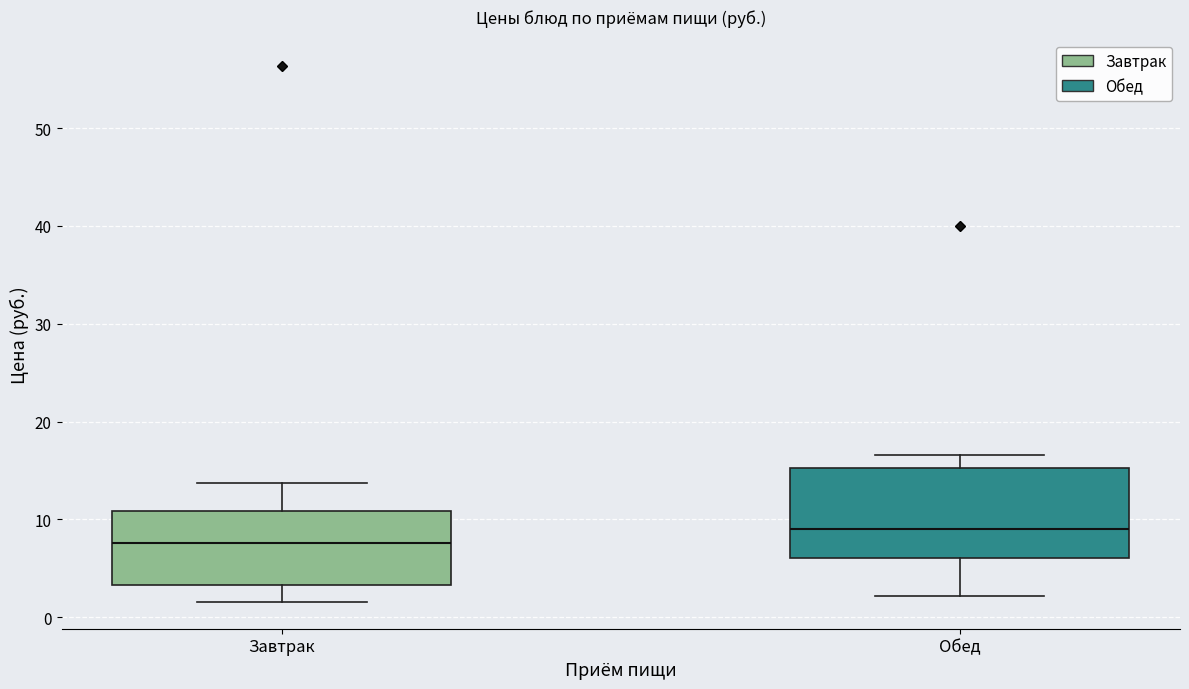

Comparing the boxes themselves (not the whiskers), which one is the tallest?

Обед